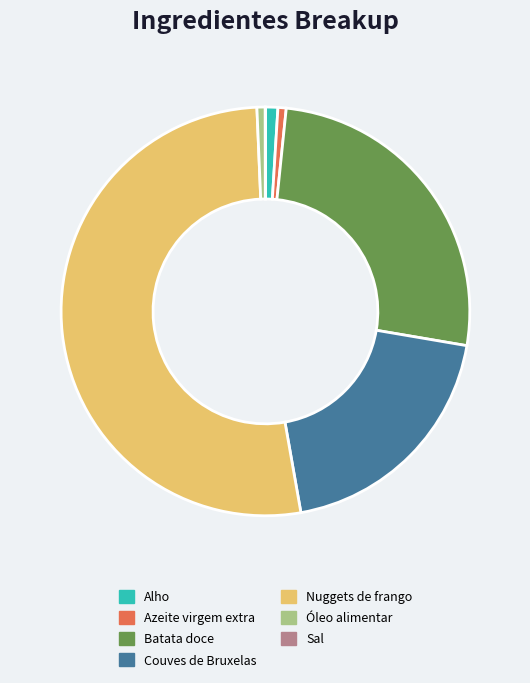

Which has a higher value, Nuggets de frango or Óleo alimentar?

Nuggets de frango